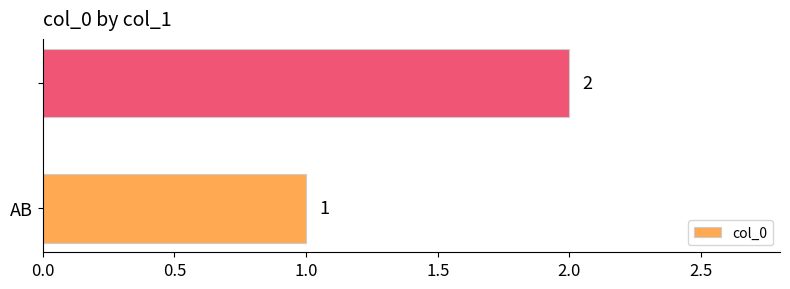

What is the sum of all values?

3